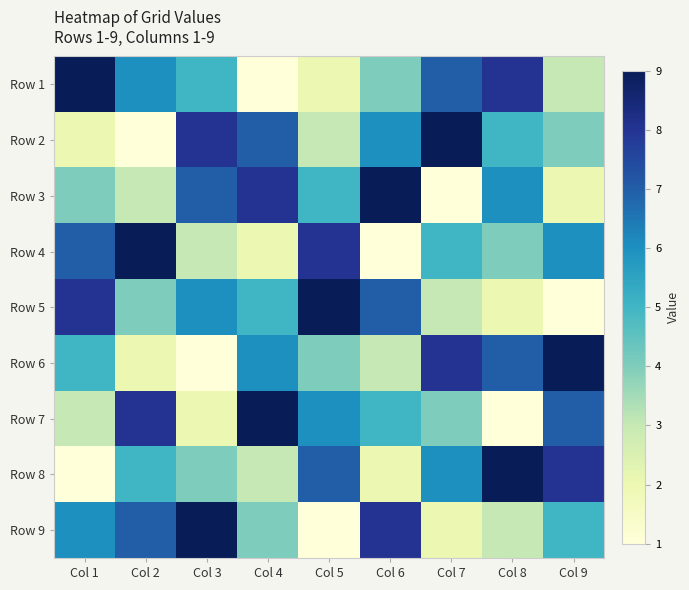

What is the total value across all series at Col 1?

45